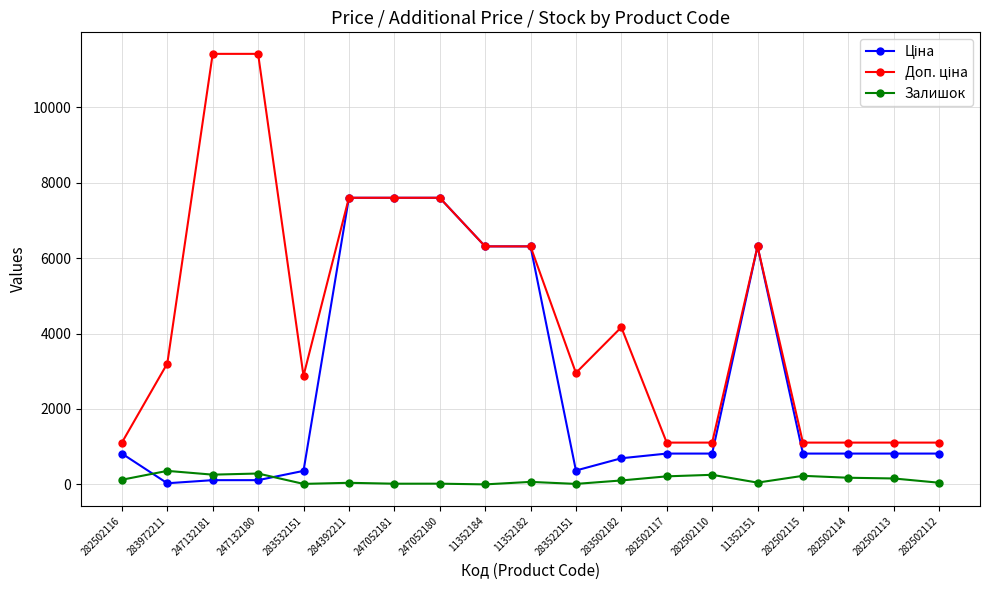

The Залишок series shows 215.0 at 282502117. True or false?

True